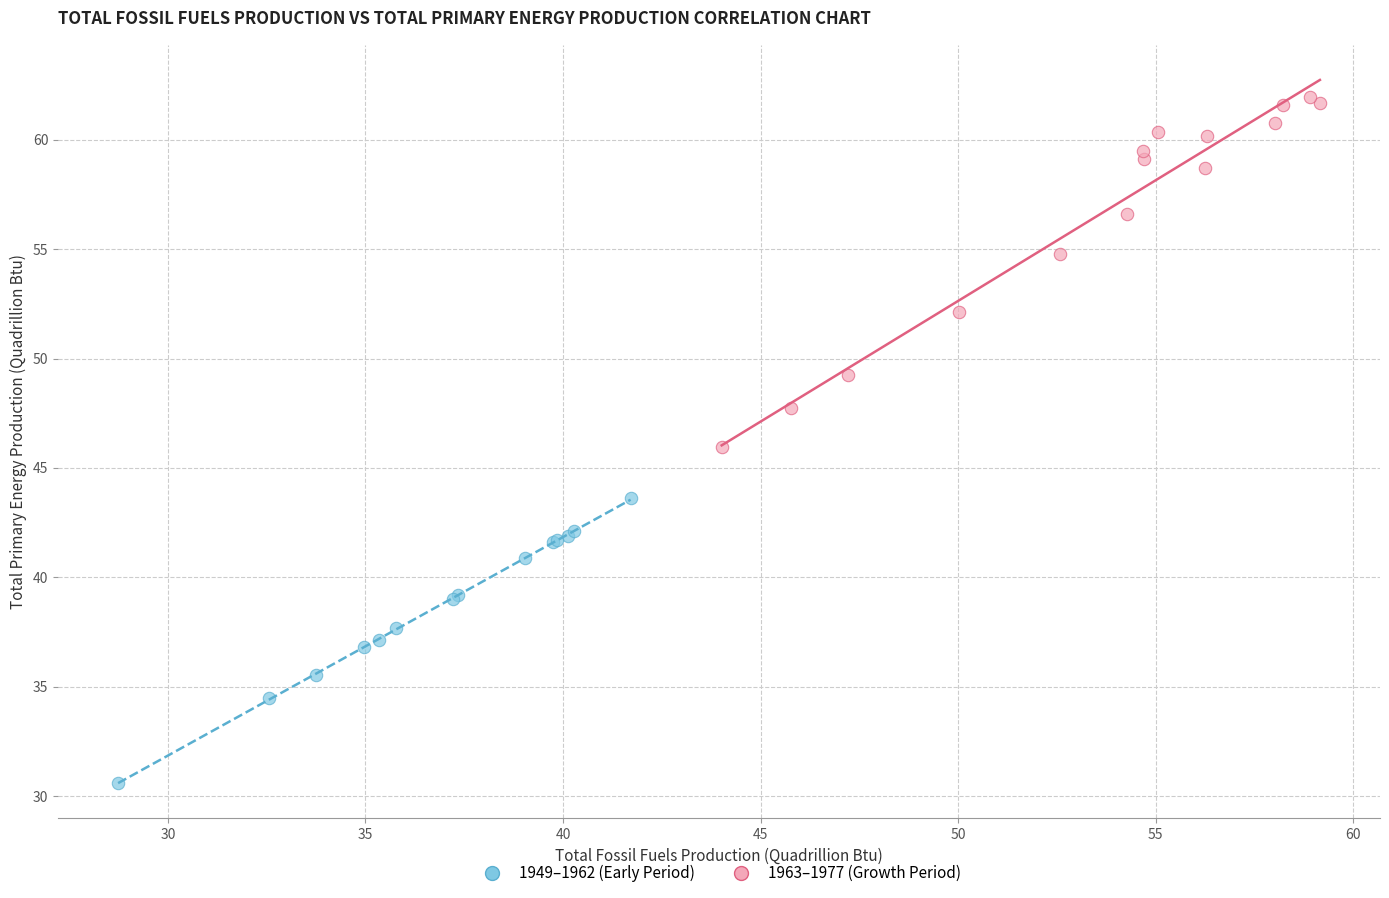

Which series has the largest Y range (max minus min)?

1963–1977 (Growth Period)